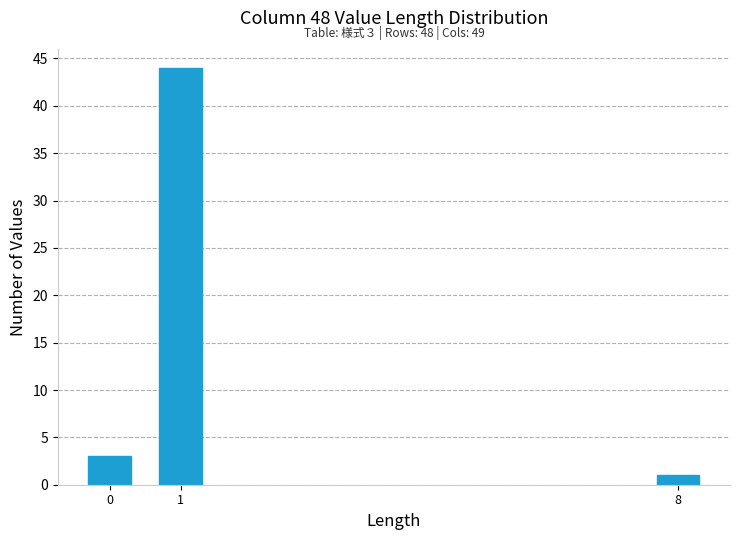

Reading left to right, what are all the values shown in this chart?

0=3	1=44	8=1